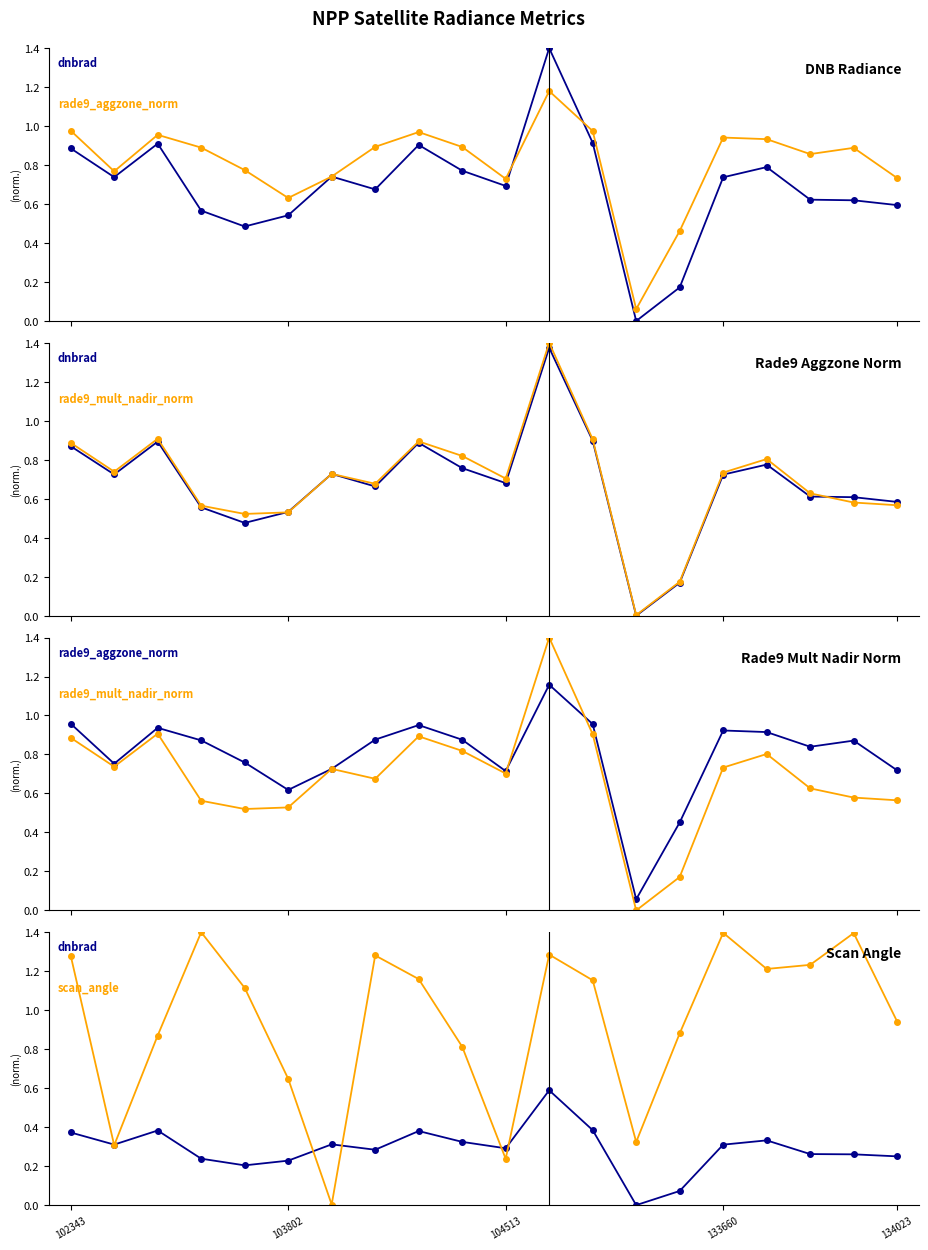

What is the spread (max minus min) of values at 12?

0.8